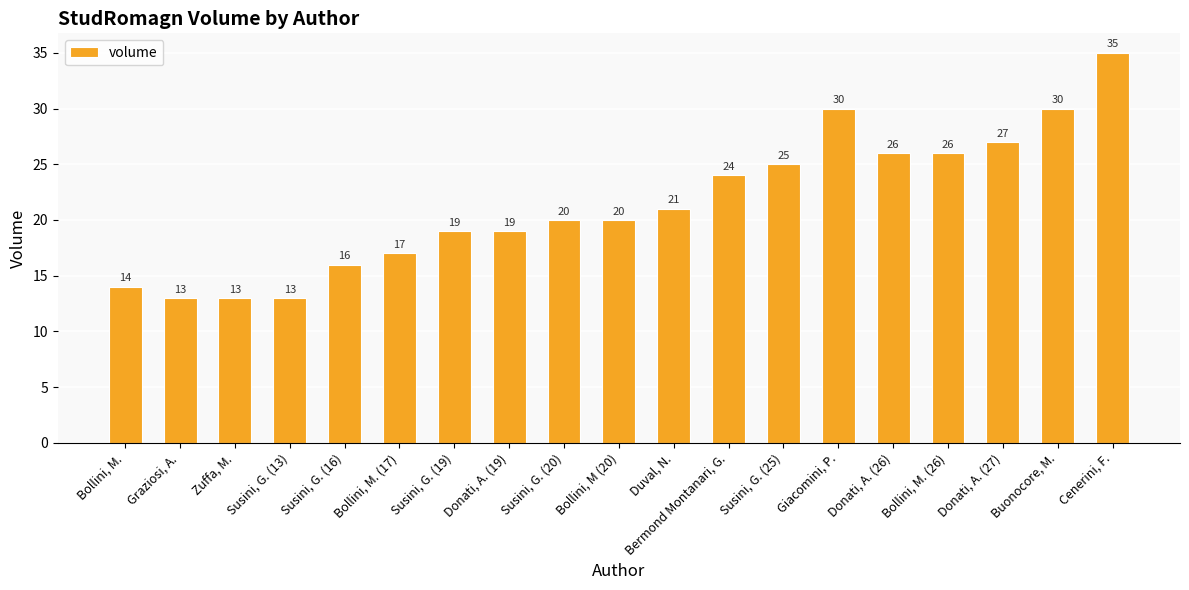

Reading left to right, what are all the values shown in this chart?

14	13	13	13	16	17	19	19	20	20	21	24	25	30	26	26	27	30	35